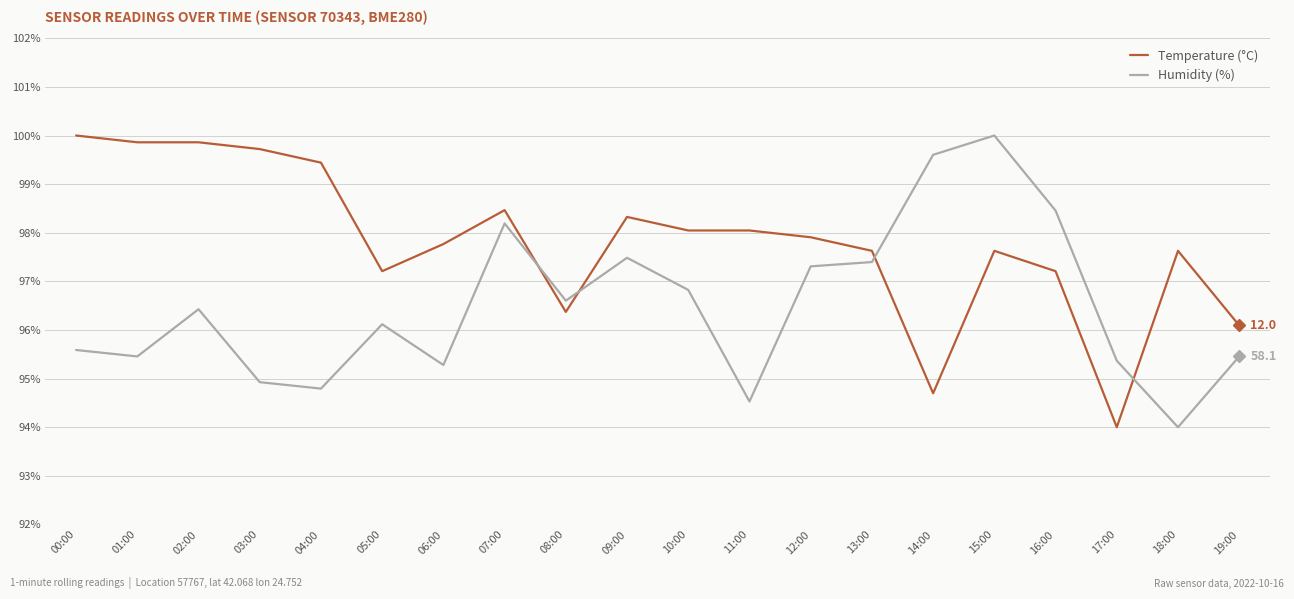

What is the total value across all series at 02:00?

196.3